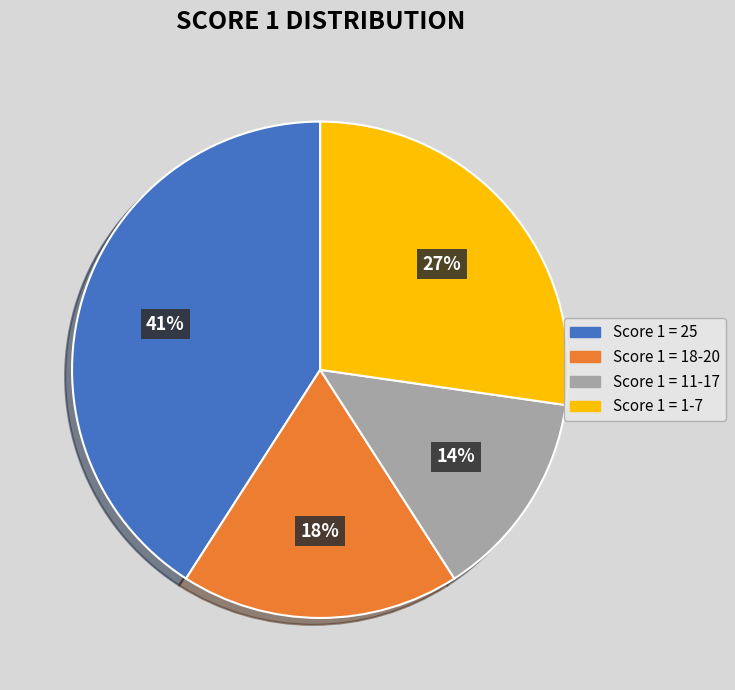

Does Score 1 = 25 account for over 50% of the chart?

No